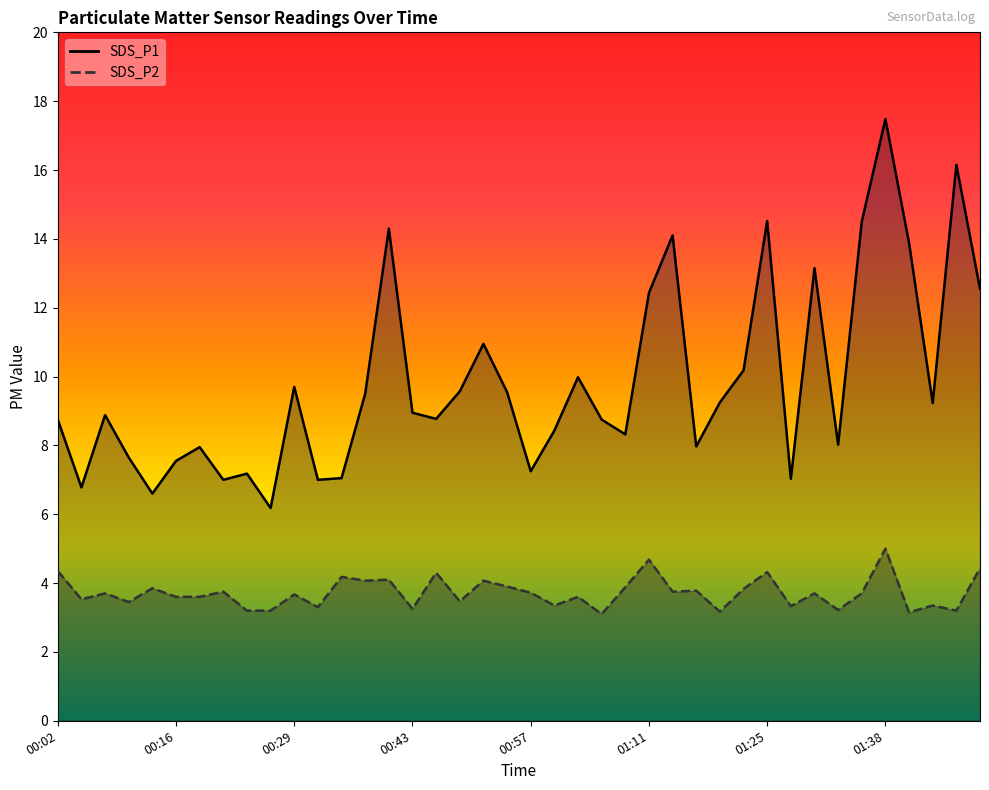

What is the difference between the highest and lowest values at 00:29?

6.0